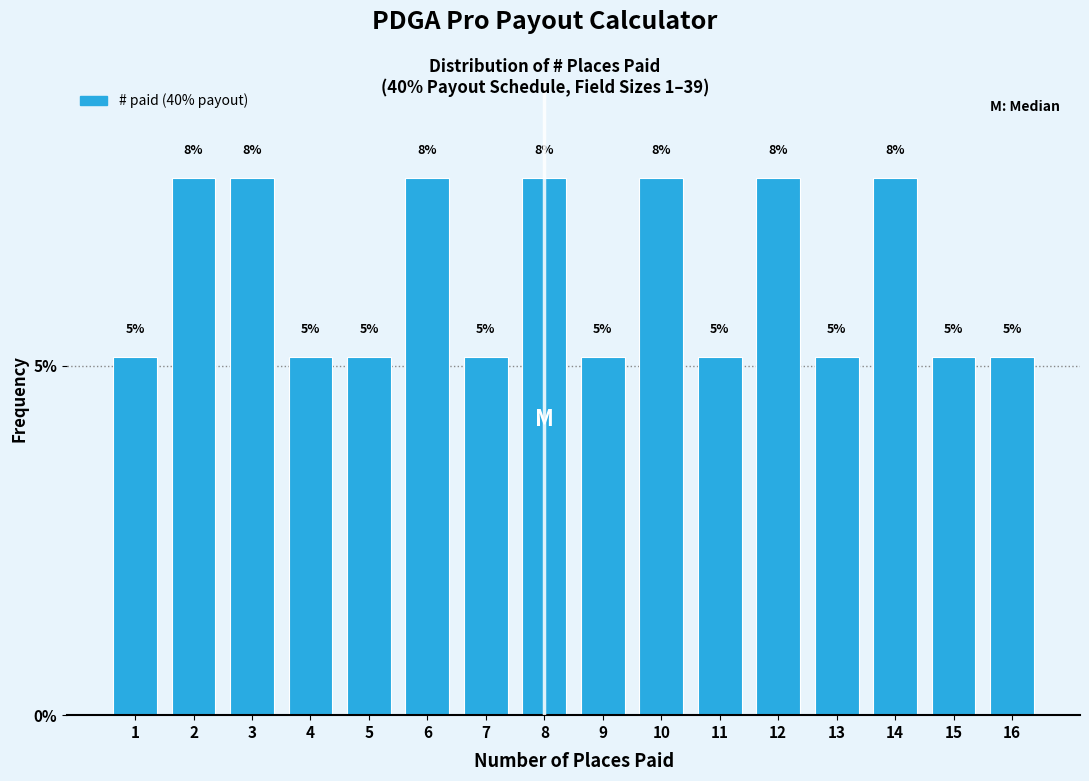

Are the bars horizontal?

No